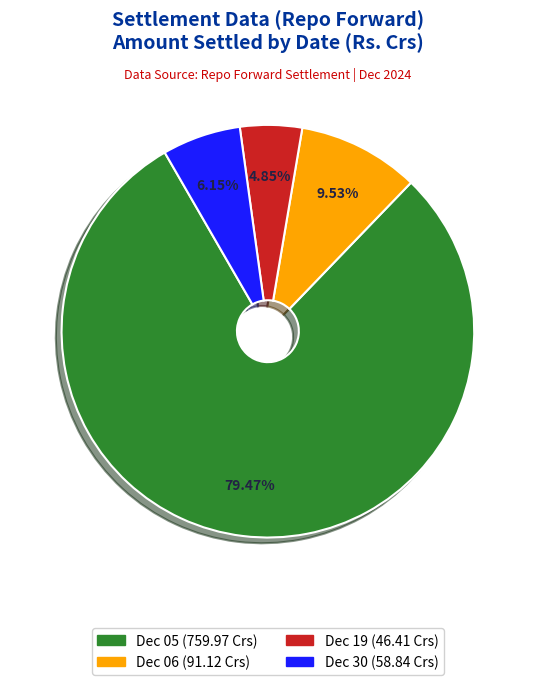

Which has a higher value, Dec 30 (58.84 Crs) or Dec 05 (759.97 Crs)?

Dec 05 (759.97 Crs)